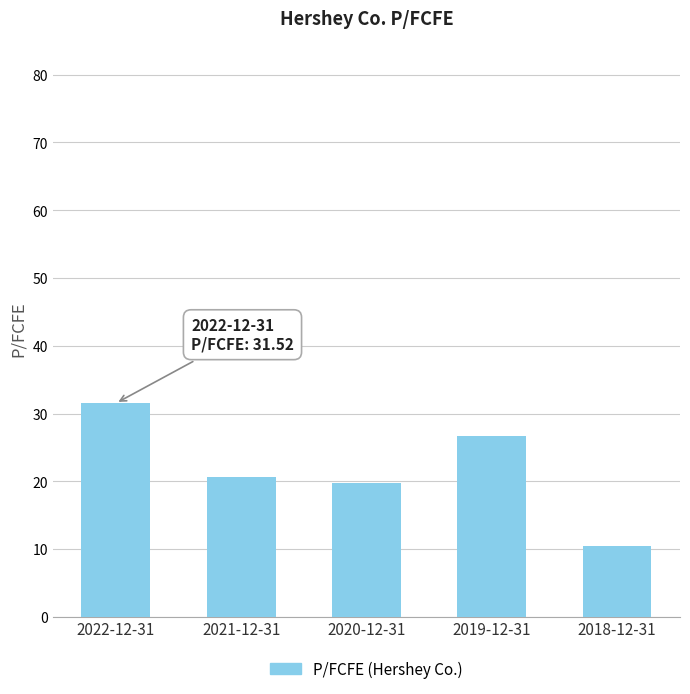

Rank the categories by value from highest to lowest.

2022-12-31, 2019-12-31, 2021-12-31, 2020-12-31, 2018-12-31